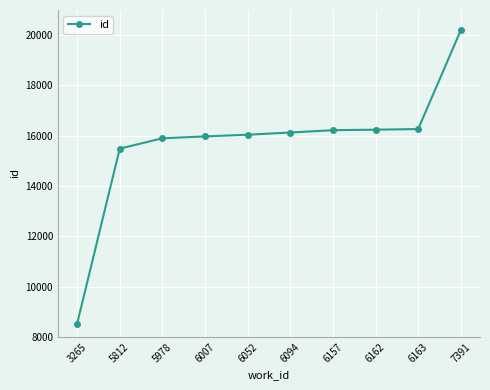

Read the value at 6007, to the nearest 50.

15950